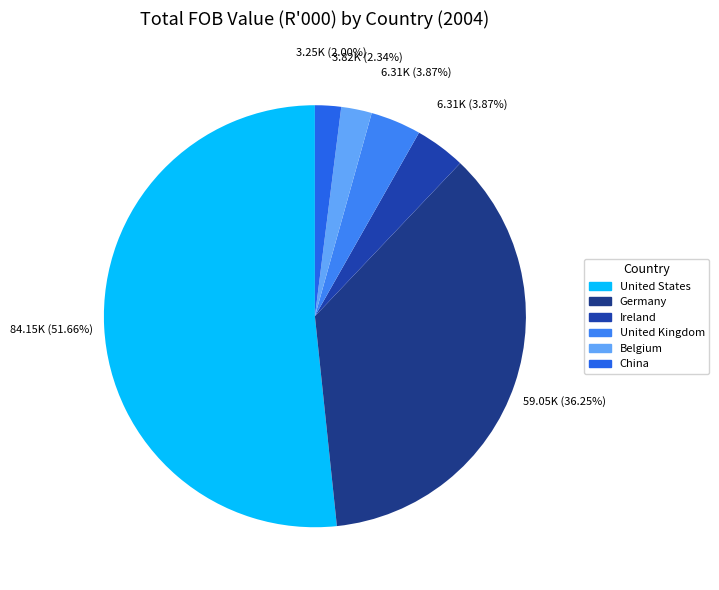

To the nearest percent, what is the difference between the Germany and United States slice percentages?

15%